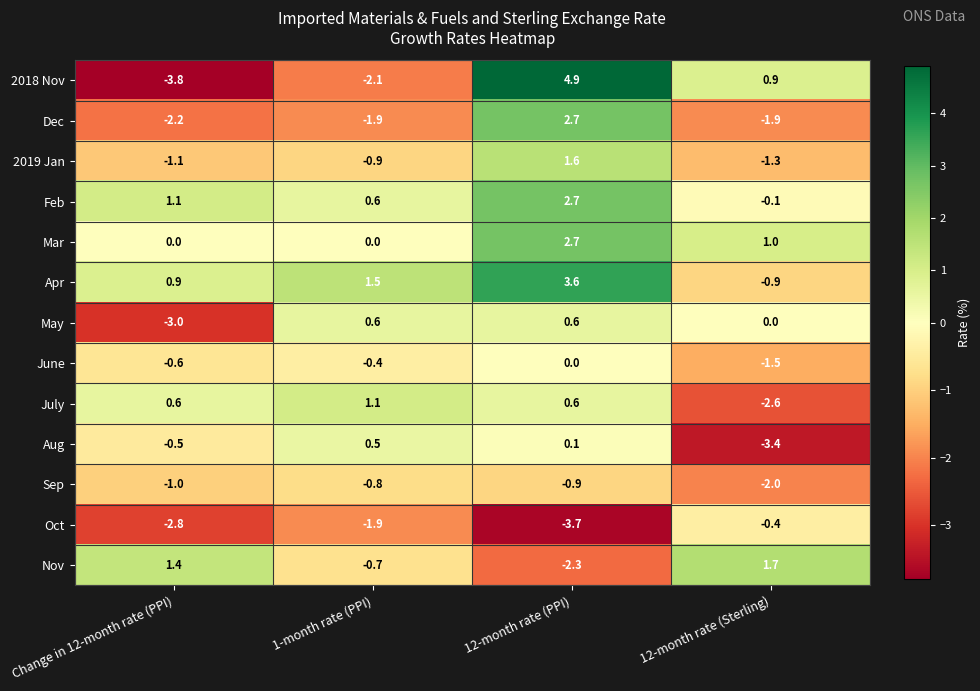

Between Change in 12-month rate (PPI) and 12-month rate (PPI), which series saw the biggest shift?

2018 Nov